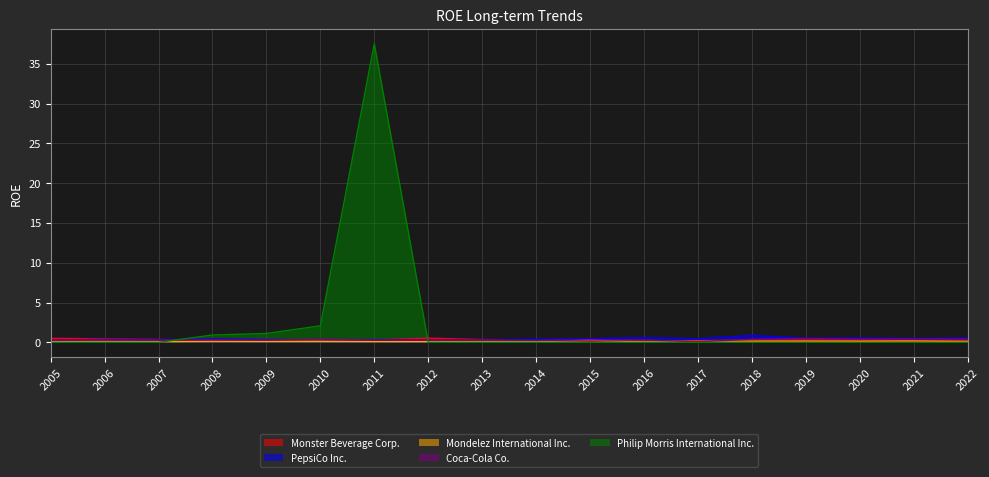

The value of Monster Beverage Corp. at 2017 is 0.0. True or false?

False